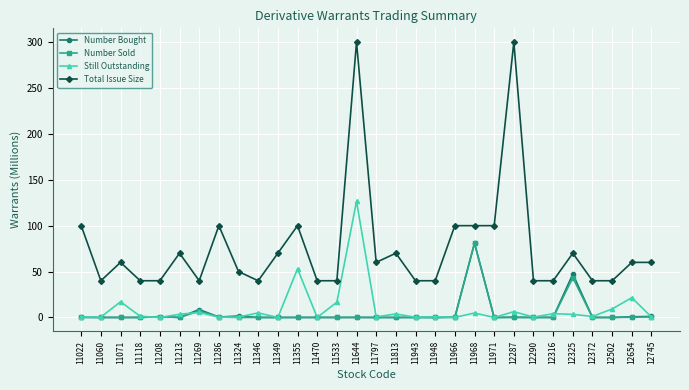

True or false: Total Issue Size has more than 1 points higher than both neighbors.

True